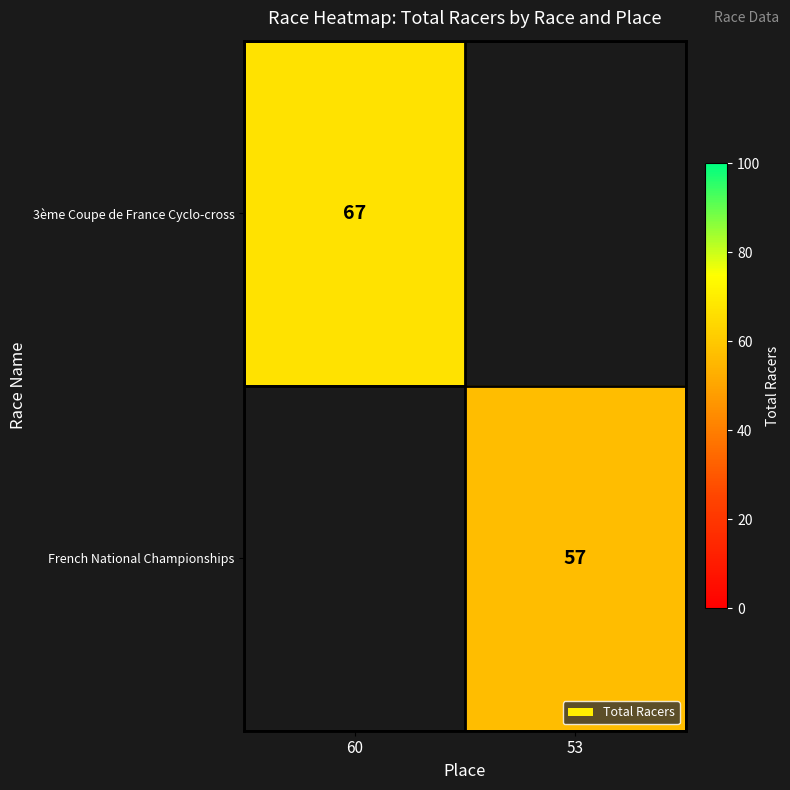

Is it true that French National Championships equals 57 at 53?

True